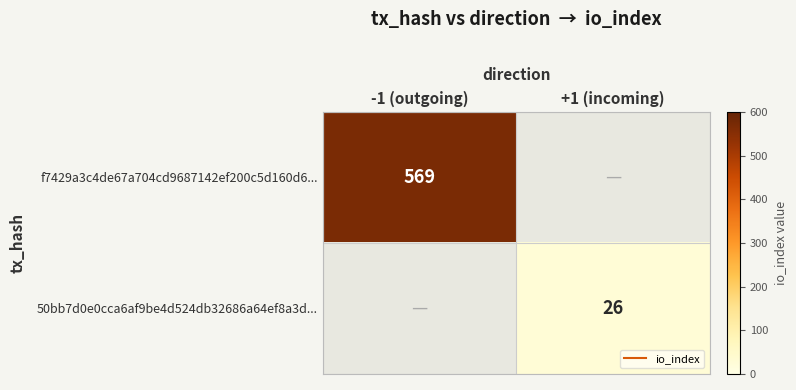

What is the highest value of the f7429a3c4de67a704cd9687142ef200c5d160d6... series?

569